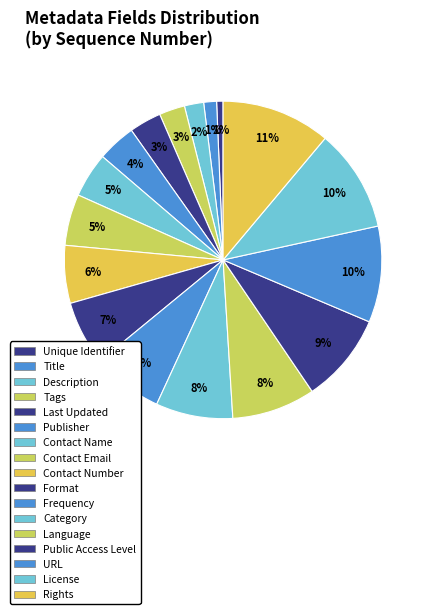

How many segments does this pie chart have?

17